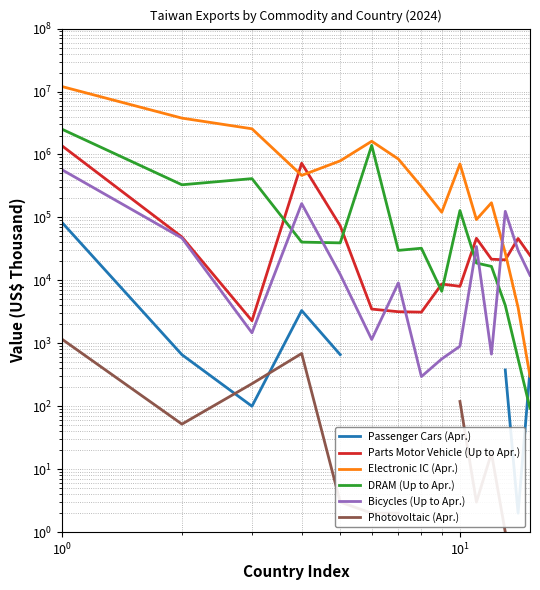

Is it true that Bicycles (Up to Apr.) equals 1031.1 at 11?

False